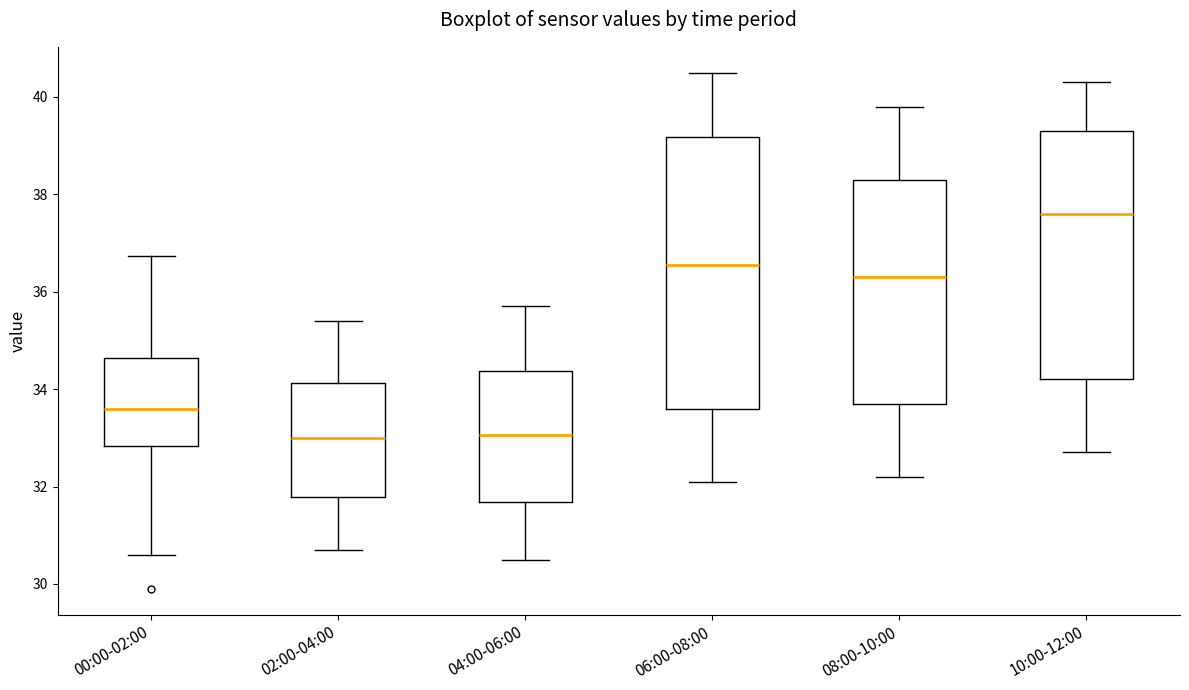

Which box has the highest median line?

10:00-12:00